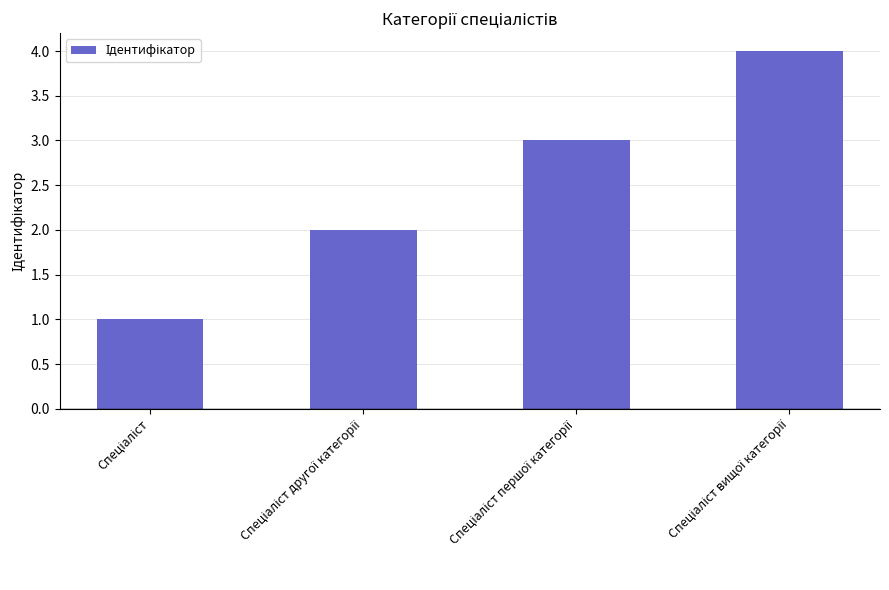

What is the greatest value displayed?

4